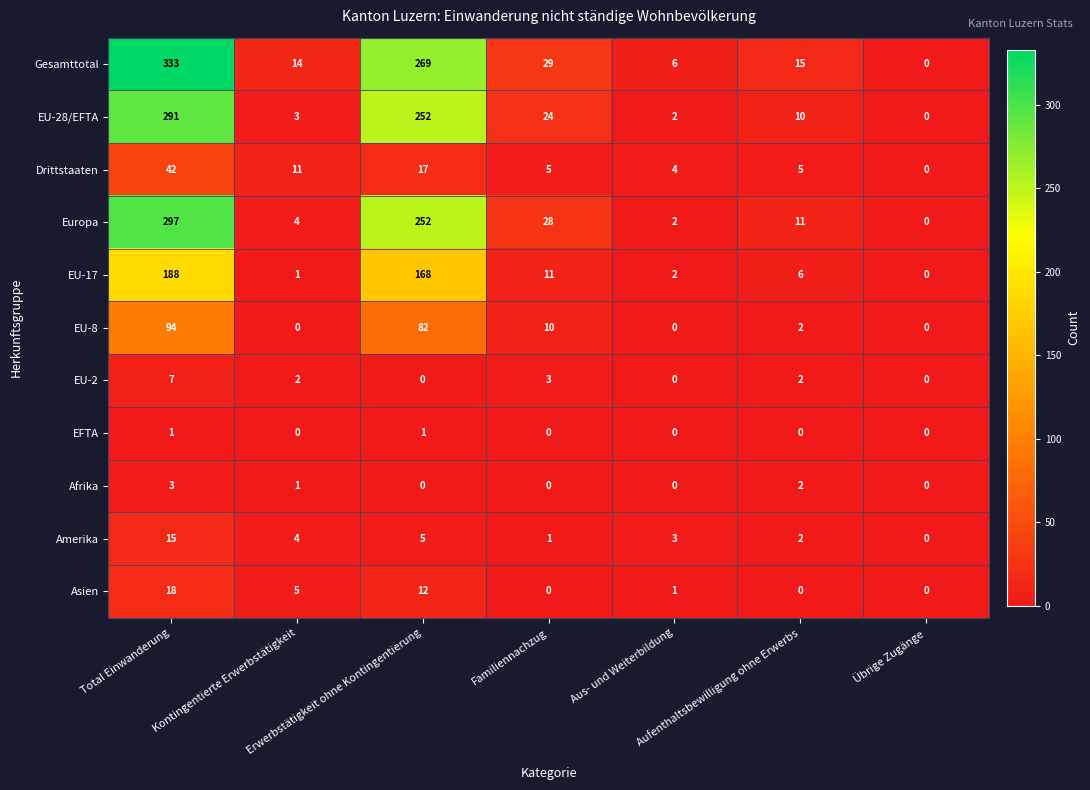

Which series has the largest total across all categories?

Gesamttotal